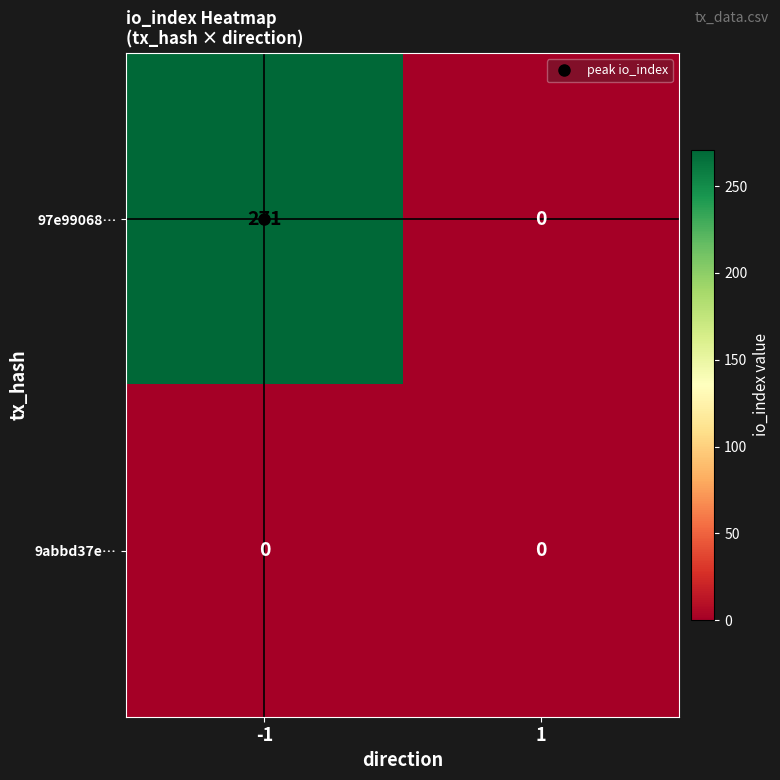

At which category is the sum across all series the highest?

-1